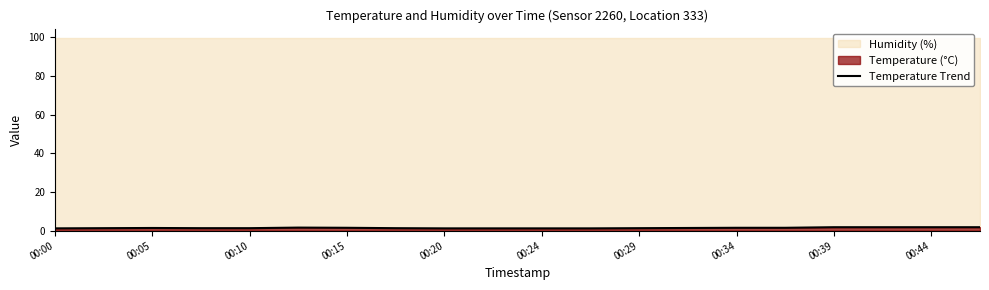

Is it true that Temperature Trend equals 1.8 at 00:44?

True